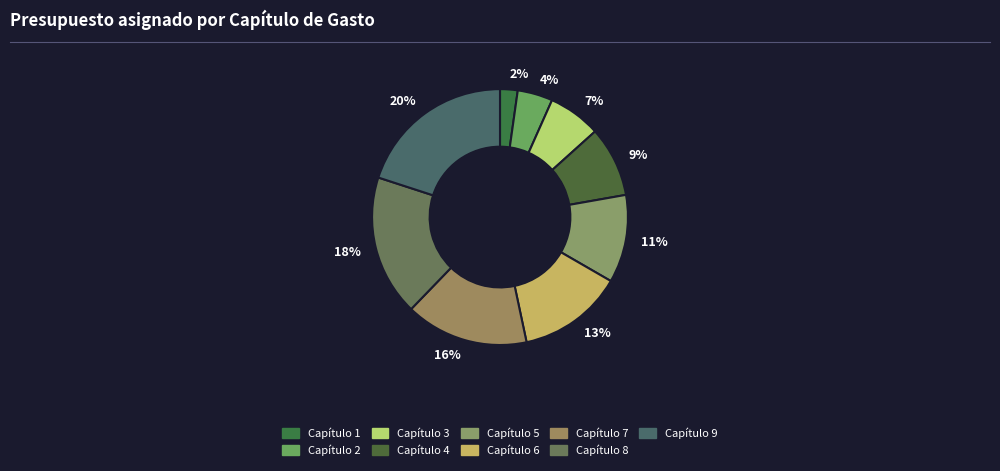

To the nearest percent, what is the combined percentage of 20% and 18%?

38%